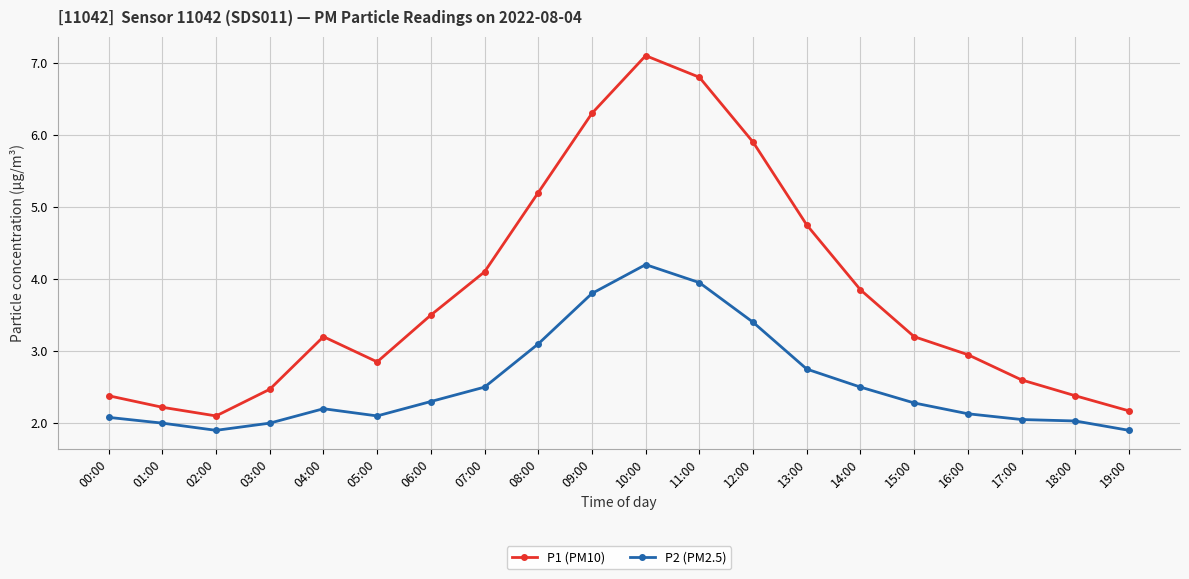

At which category does P2 (PM2.5) reach its first local valley?

02:00